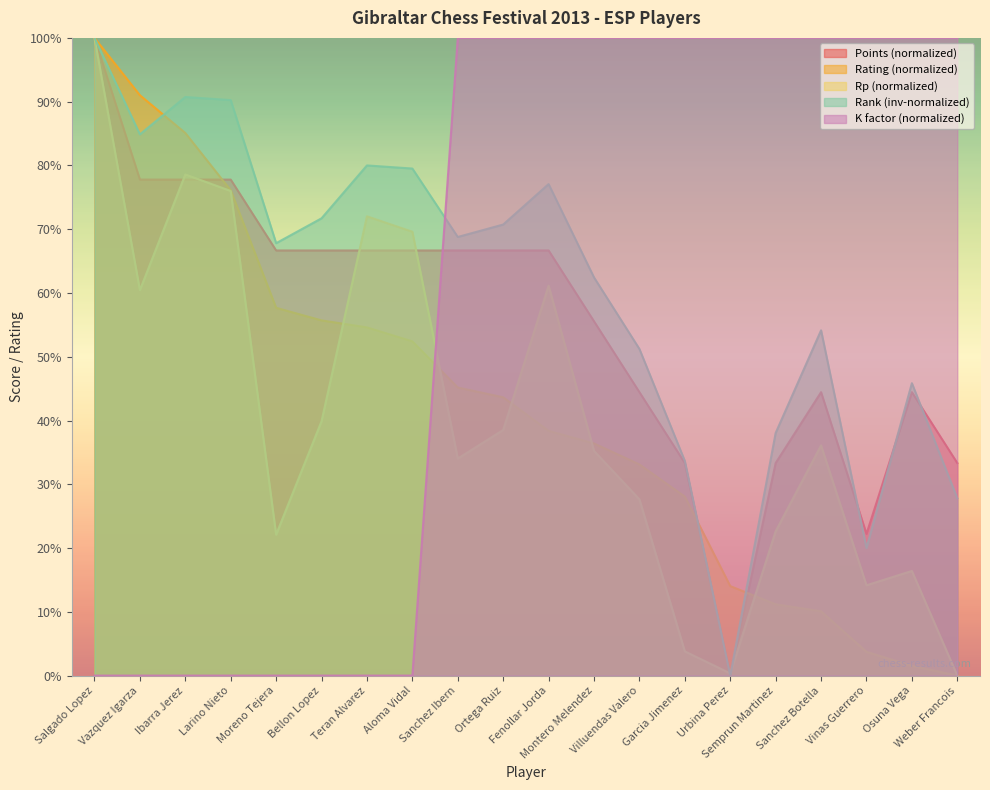

Between which two adjacent categories do Rp and Rating first intersect?

Bellon Lopez and Teran Alvarez